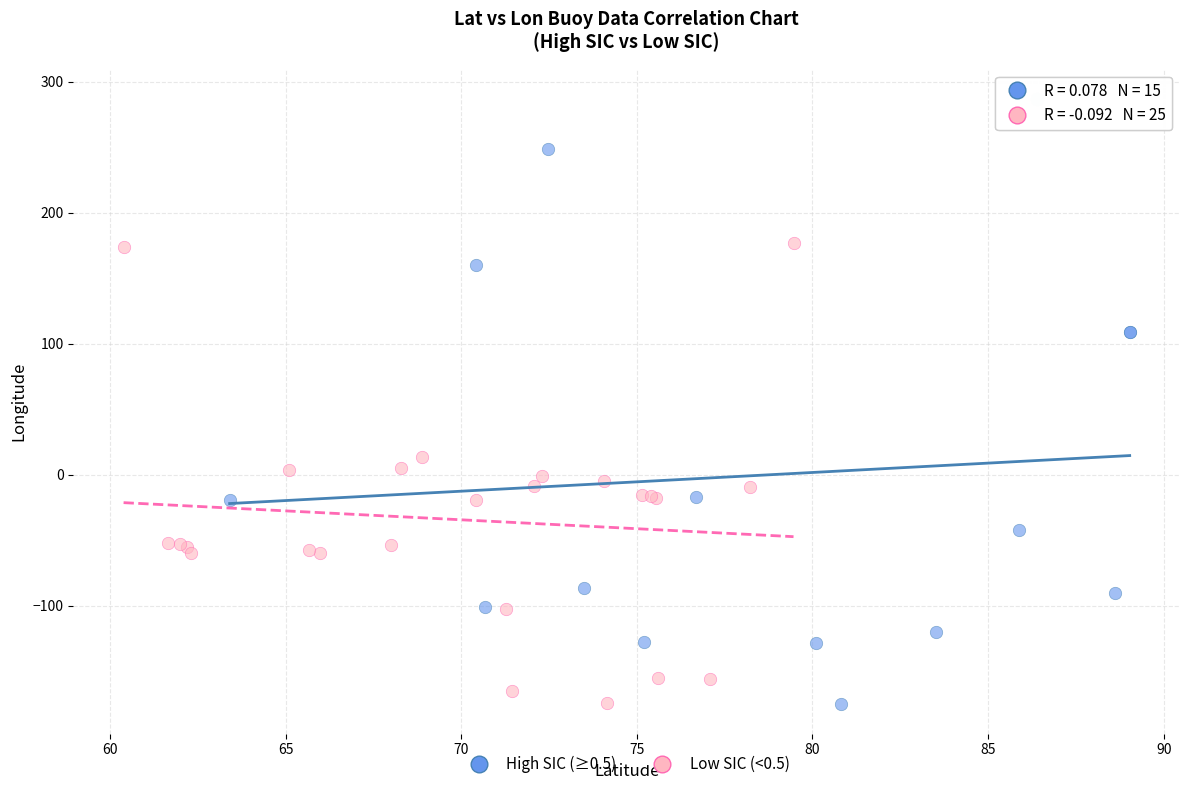

Which series has the largest Y range (max minus min)?

High SIC (≥0.5)